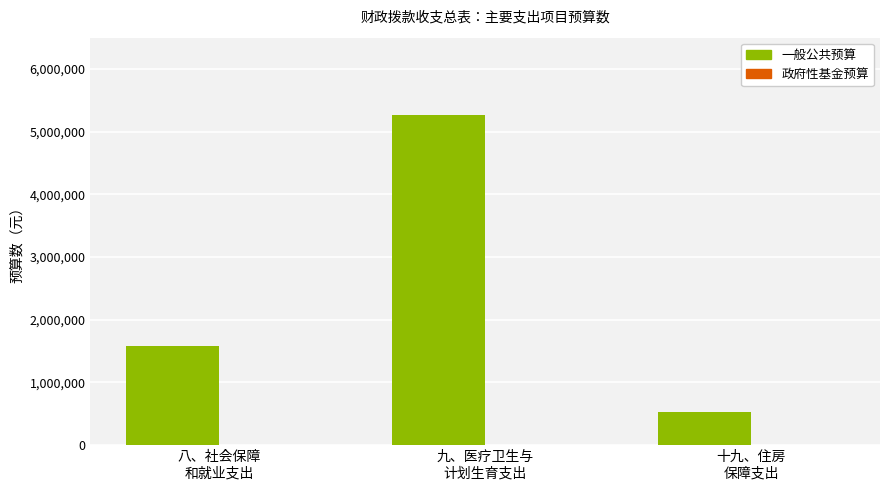

What position from the left is 九、医疗卫生与
计划生育支出?

2